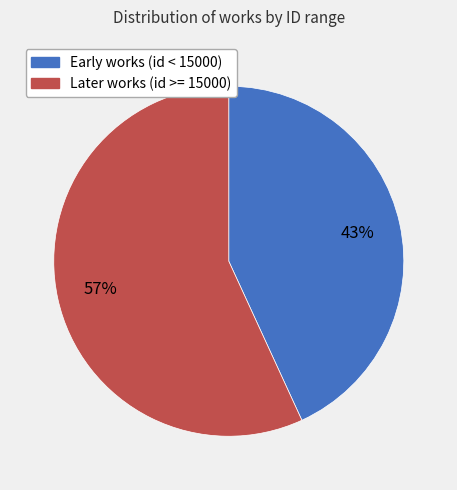

To the nearest percent, what is the average slice percentage?

50%